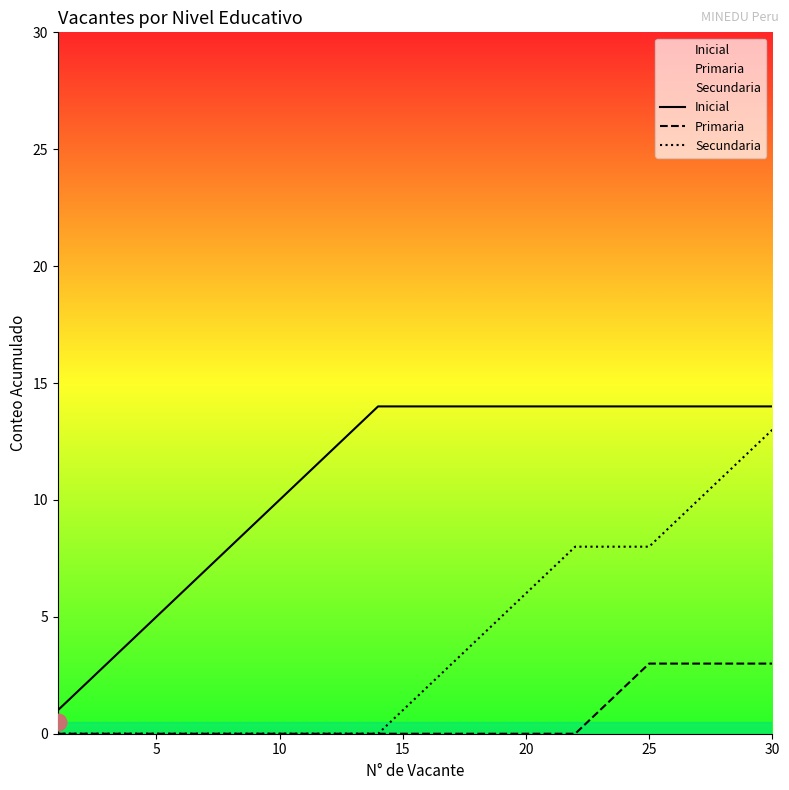

At how many categories does at least one series exceed 3?

27